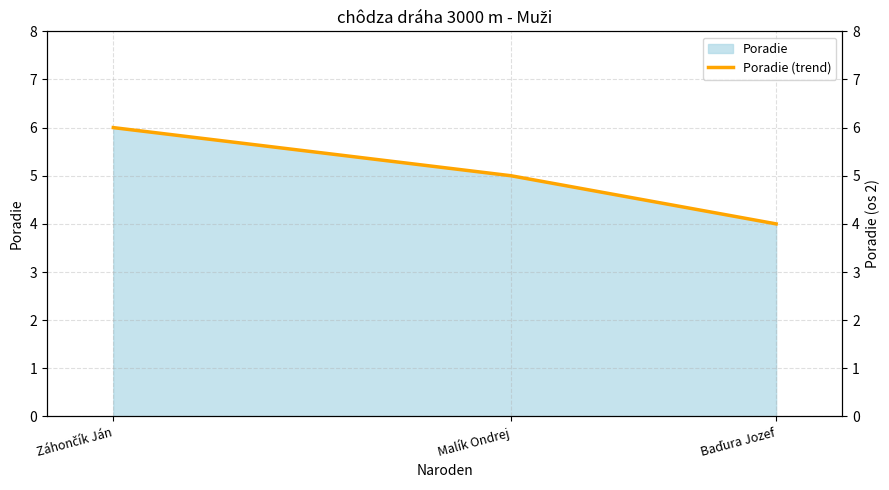

Count the values in the range 4 to 6.

3